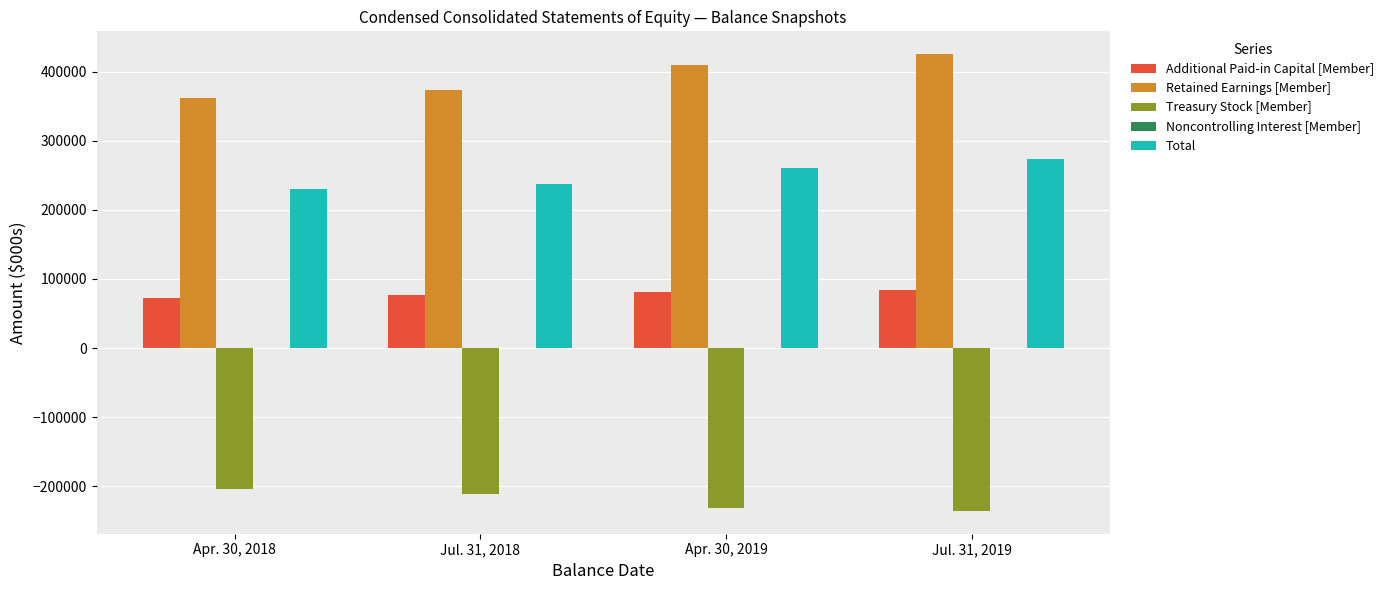

Is the value of Treasury Stock [Member] at Jul. 31, 2018 greater than the value of Additional Paid-in Capital [Member] at Apr. 30, 2018?

No